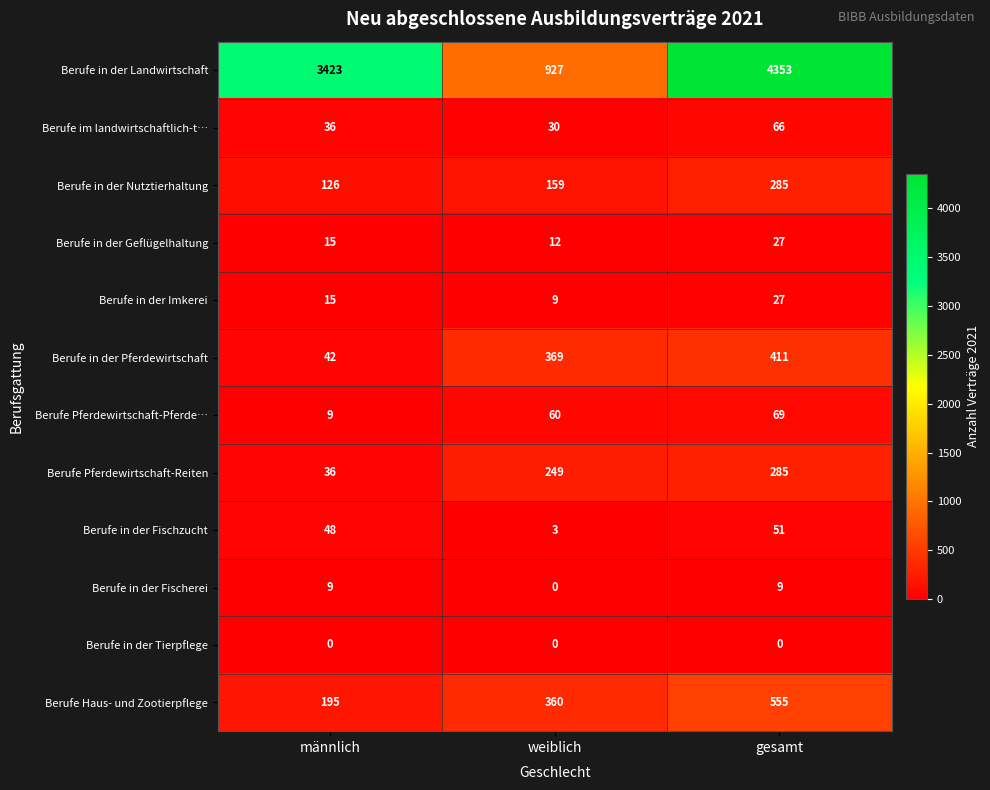

What is the difference between the highest and lowest values at männlich?

3423